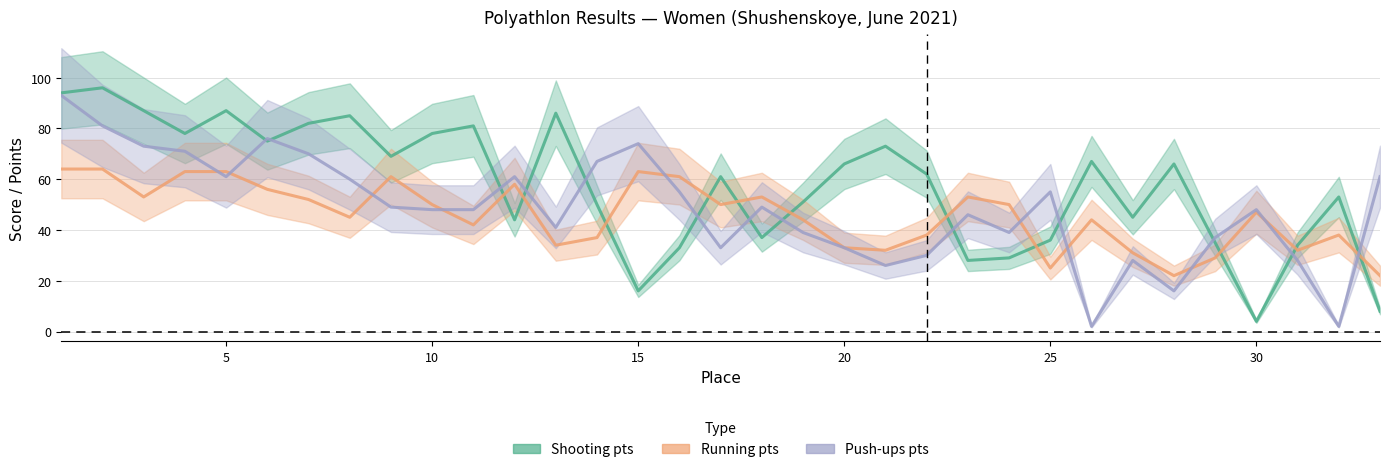

Rank the series by their average value, from highest to lowest.

Shooting pts, Push-ups pts, Running pts